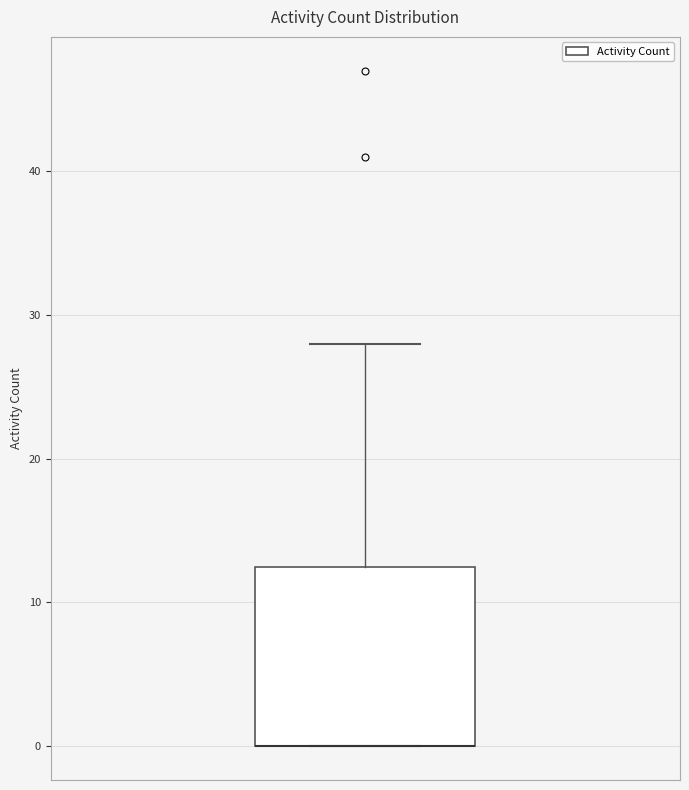

Where is the lower edge of the box on the y-axis? The values are not printed on the chart, so give them approximately, as read against the axis.

0